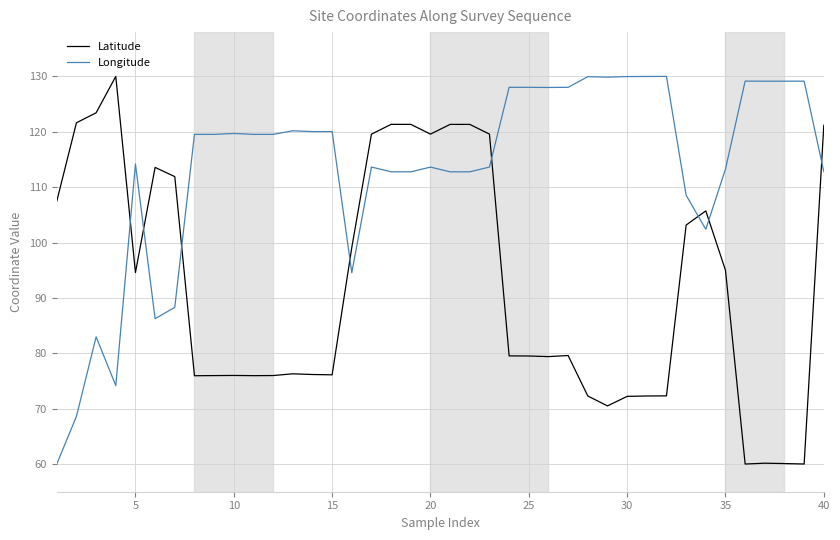

What is the difference between the maximum and minimum values in the Longitude series?

70.0